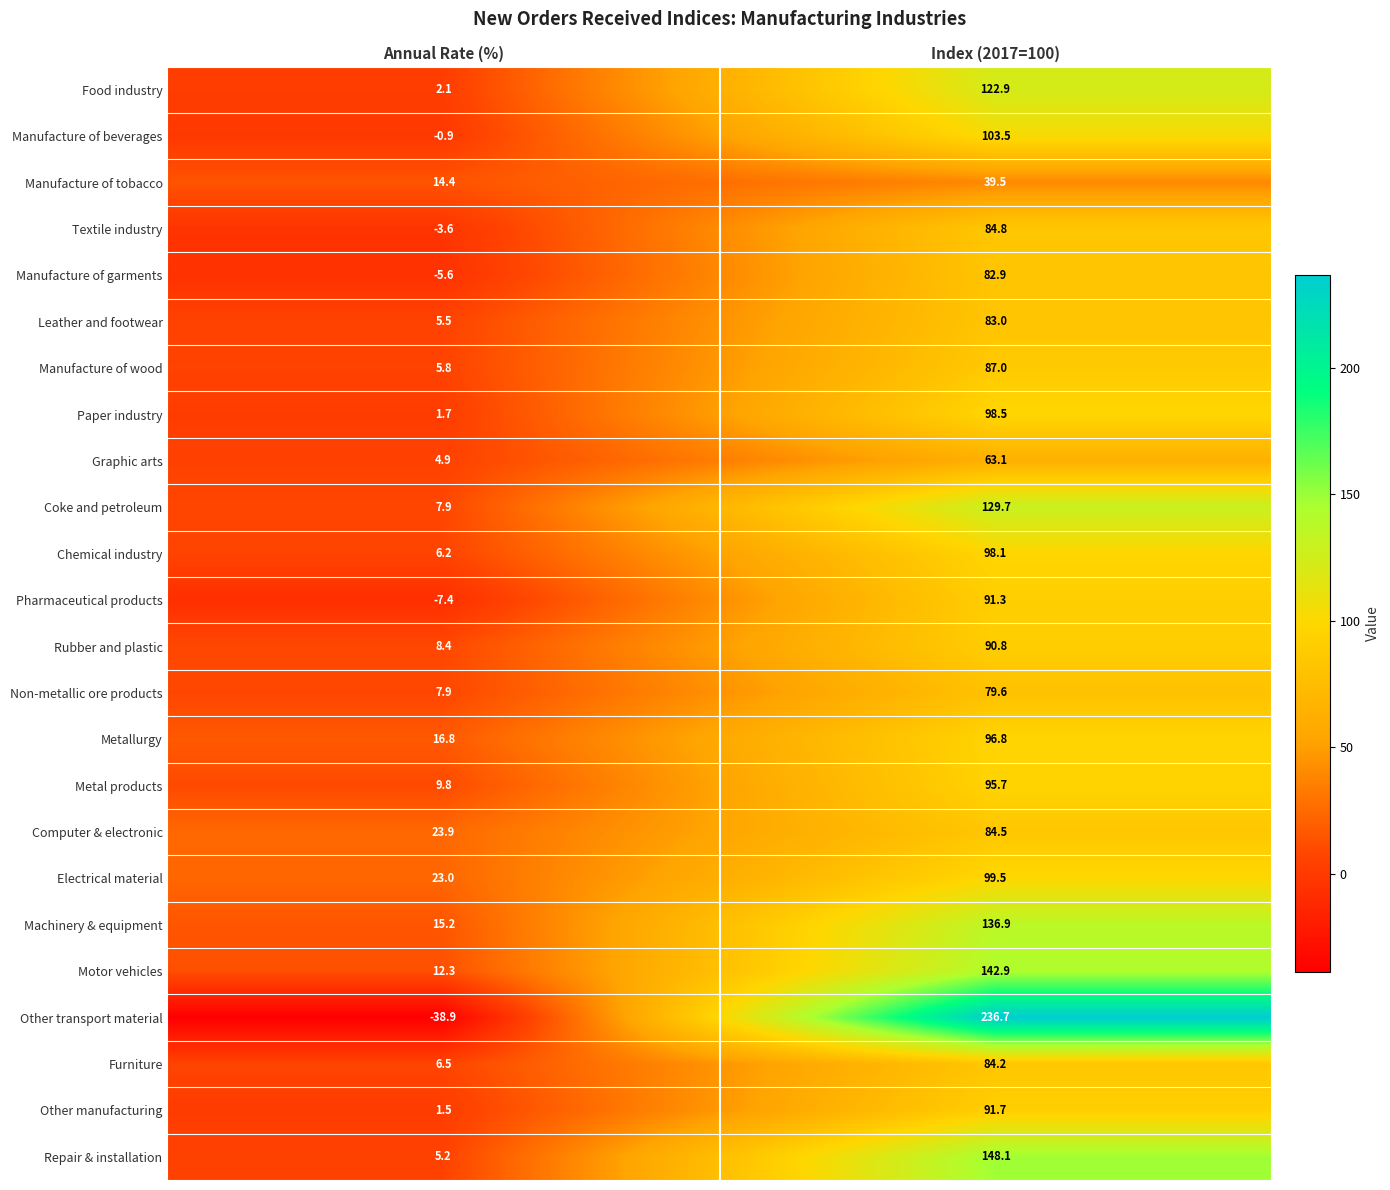

List the series in order of their peak value, highest first.

Other transport material, Repair & installation, Motor vehicles, Machinery & equipment, Coke and petroleum, Food industry, Manufacture of beverages, Electrical material, Paper industry, Chemical industry, Metallurgy, Metal products, Other manufacturing, Pharmaceutical products, Rubber and plastic, Manufacture of wood, Textile industry, Computer & electronic, Furniture, Leather and footwear, Manufacture of garments, Non-metallic ore products, Graphic arts, Manufacture of tobacco